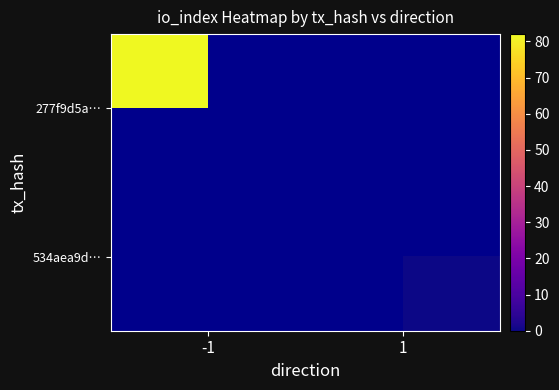

At which label is 277f9d5a… closest to 82?

-1